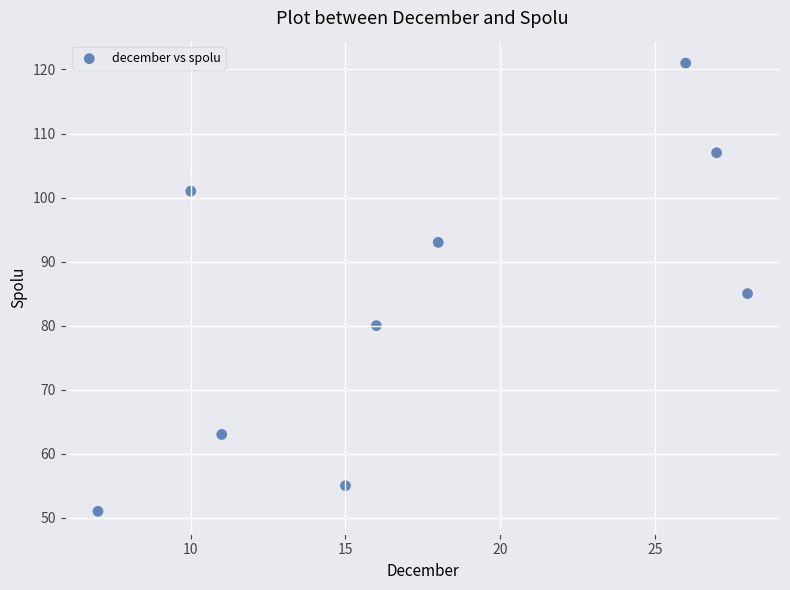

What Y value in the scatter plot is closest to 86?

85